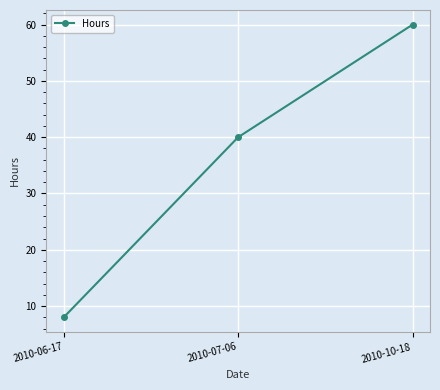

List the labels in order of value, largest first.

2010-10-18, 2010-07-06, 2010-06-17